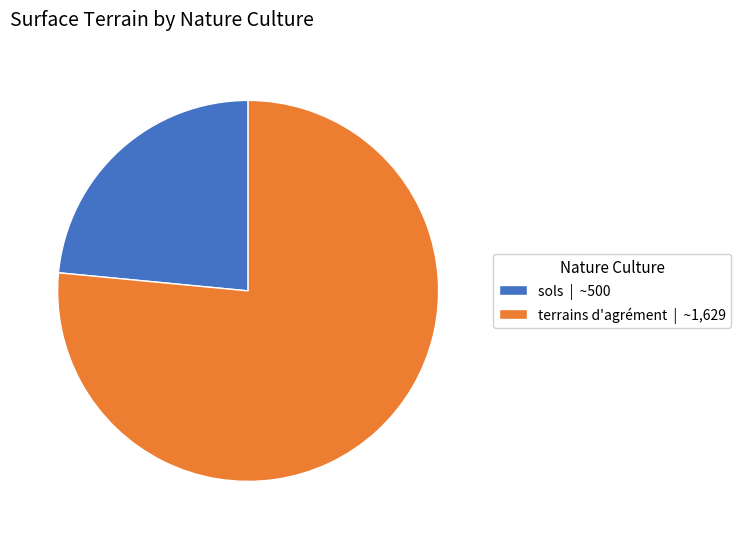

Is it true that sols is 17% of the pie?

False